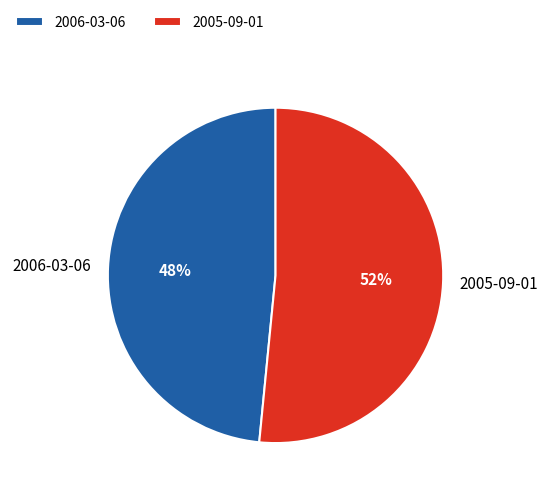

To the nearest percent, what is the average slice percentage?

50%